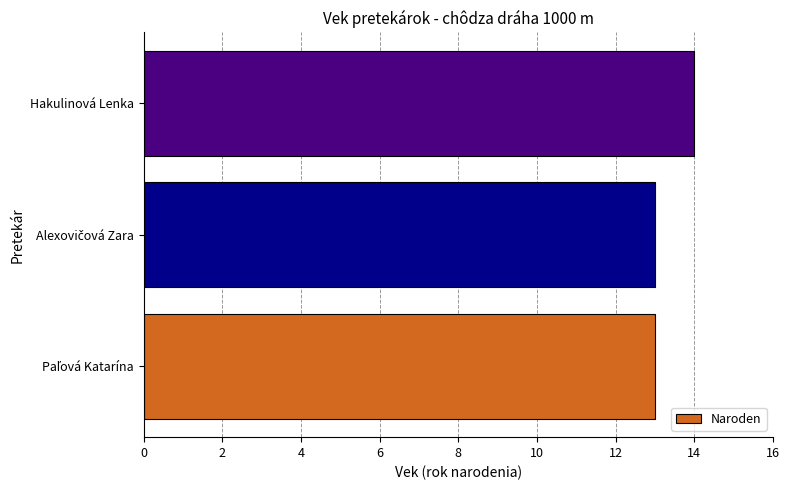

The value at Hakulinová Lenka is 20. True or false?

False